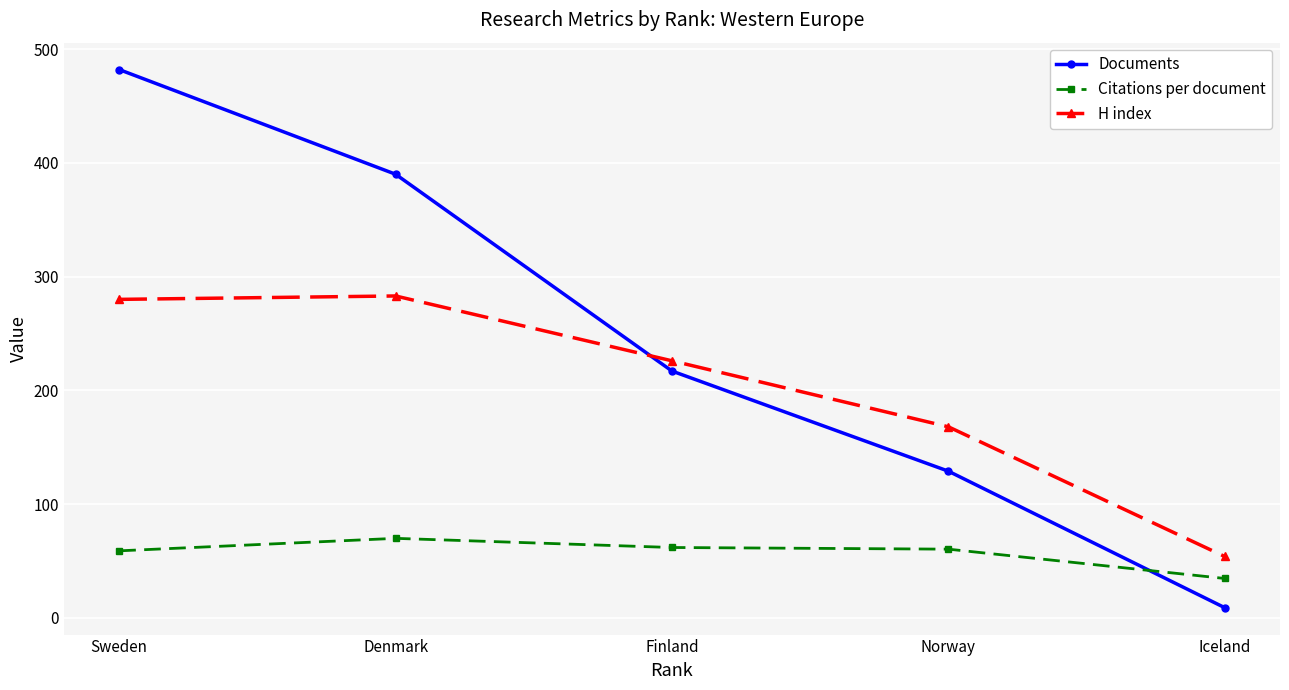

The H index series shows 48.8 at Norway. True or false?

False